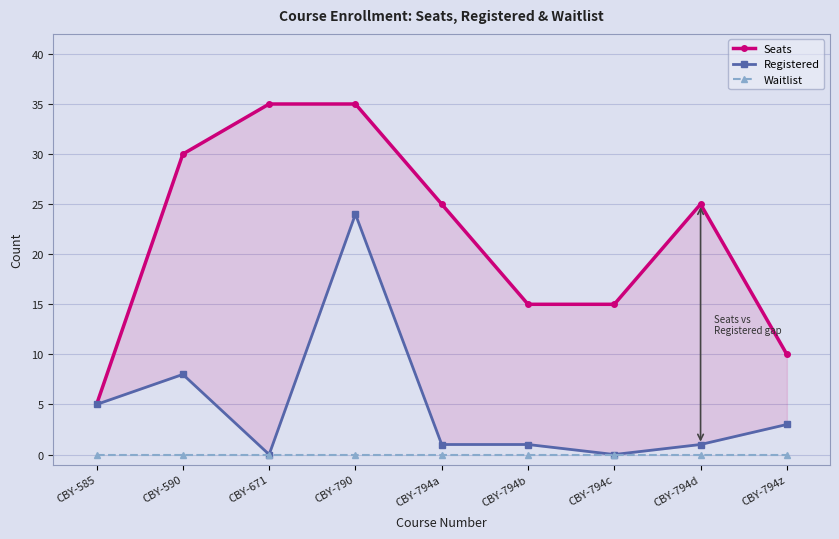

Reading left to right, list all the values displayed in this chart.

Seats: 5	30	35	35	25	15	15	25	10
Registered: 5	8	0	24	1	1	0	1	3
Waitlist: 0	0	0	0	0	0	0	0	0